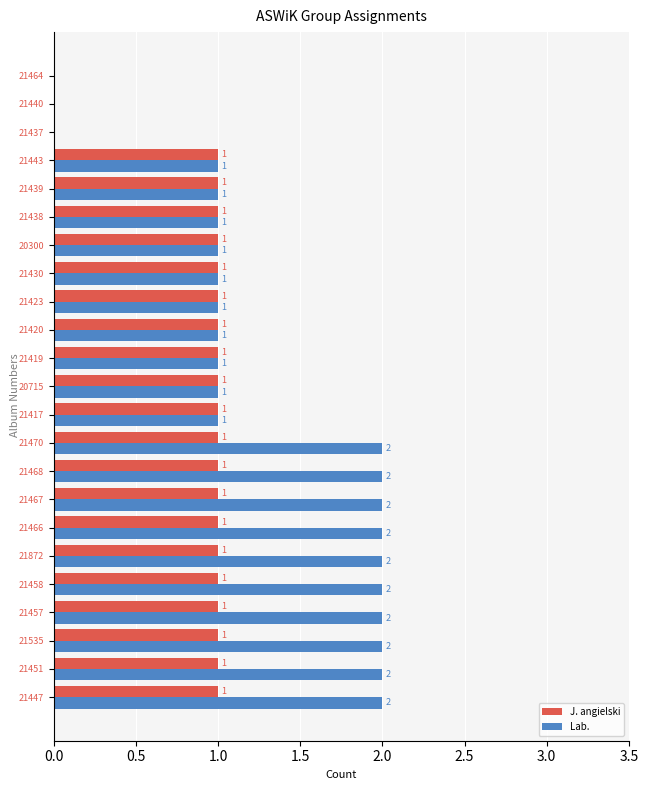

How many J. angielski values are between 1 and 2?

20